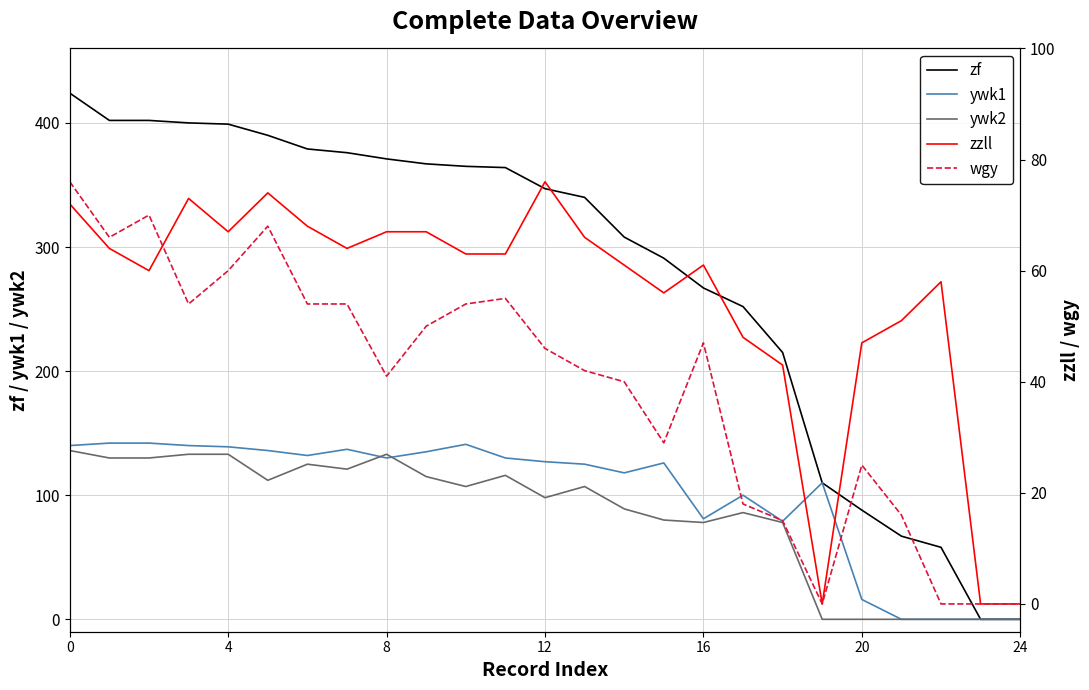

At 20, list the series in order from largest to smallest.

zf, ywk1, ywk2, zzll, wgy